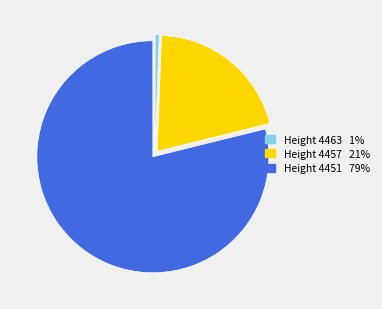

Is there any slice that represents more than half of the pie?

Yes